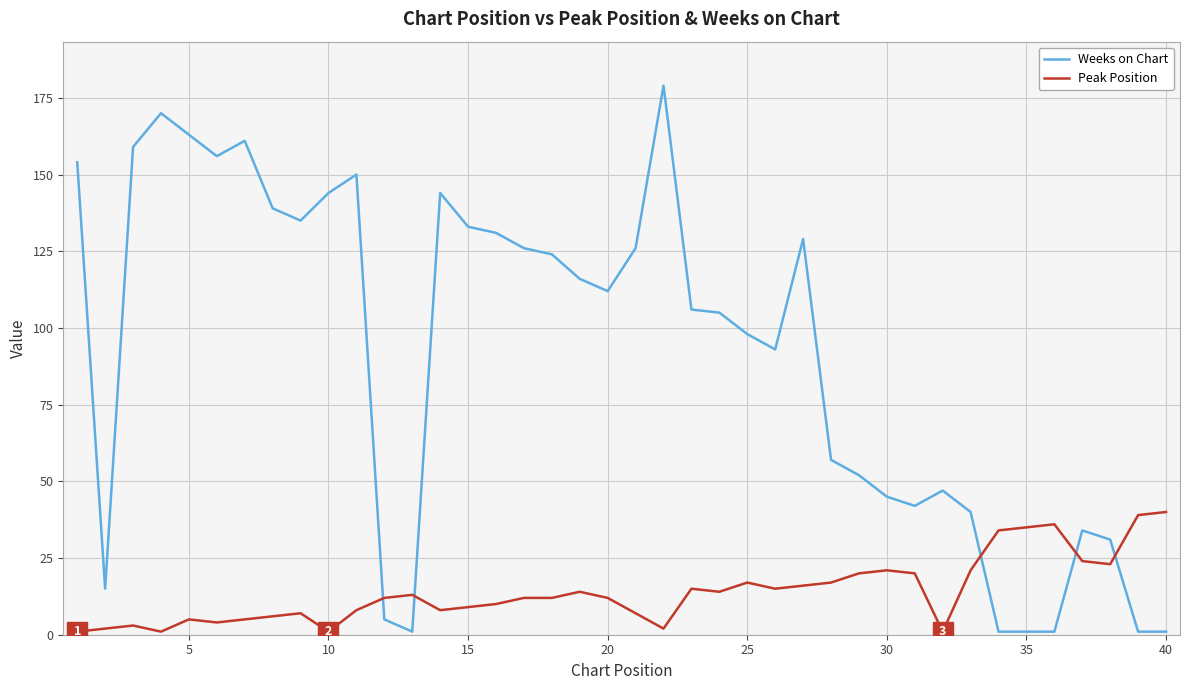

Reading left to right, what are all the values shown in this chart?

Weeks on Chart: 154	15	159	170	163	156	161	139	135	144	150	5	1	144	133	131	126	124	116	112	126	179	106	105	98	93	129	57	52	45	42	47	40	1	1	1	34	31	1	1
Peak Position: 1	2	3	1	5	4	5	6	7	1	8	12	13	8	9	10	12	12	14	12	7	2	15	14	17	15	16	17	20	21	20	1	21	34	35	36	24	23	39	40